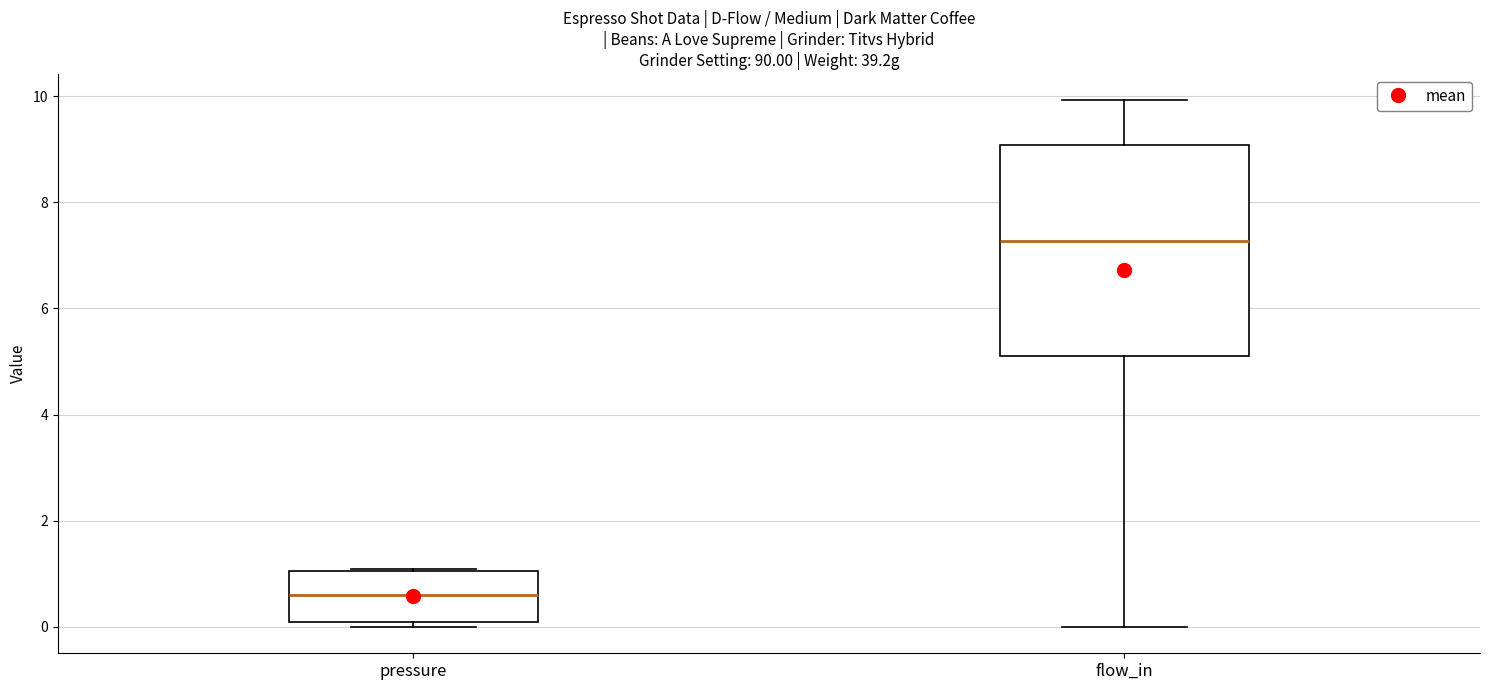

Reading left to right, read every box against the y-axis: the position of its median line, the range the box covers, and the ends of its whiskers. The values are not printed on the chart, so give them approximately, as read against the axis.

pressure: median 0.6, box 0.2 to 1.0, whiskers 0.0 to 1.2
flow_in: median 7.2, box 5.2 to 9.0, whiskers 0.0 to 10.0